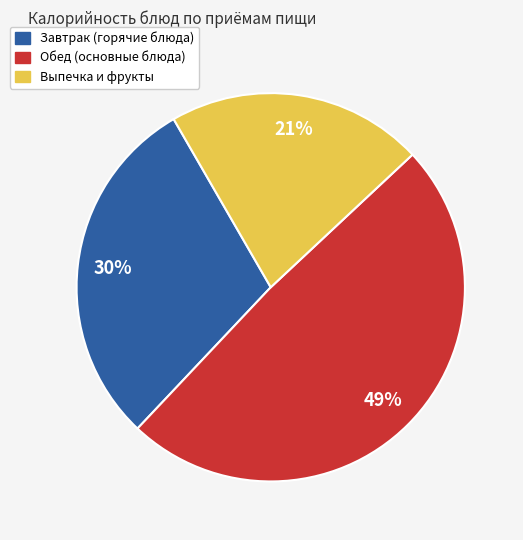

Is there any slice that represents more than half of the pie?

No